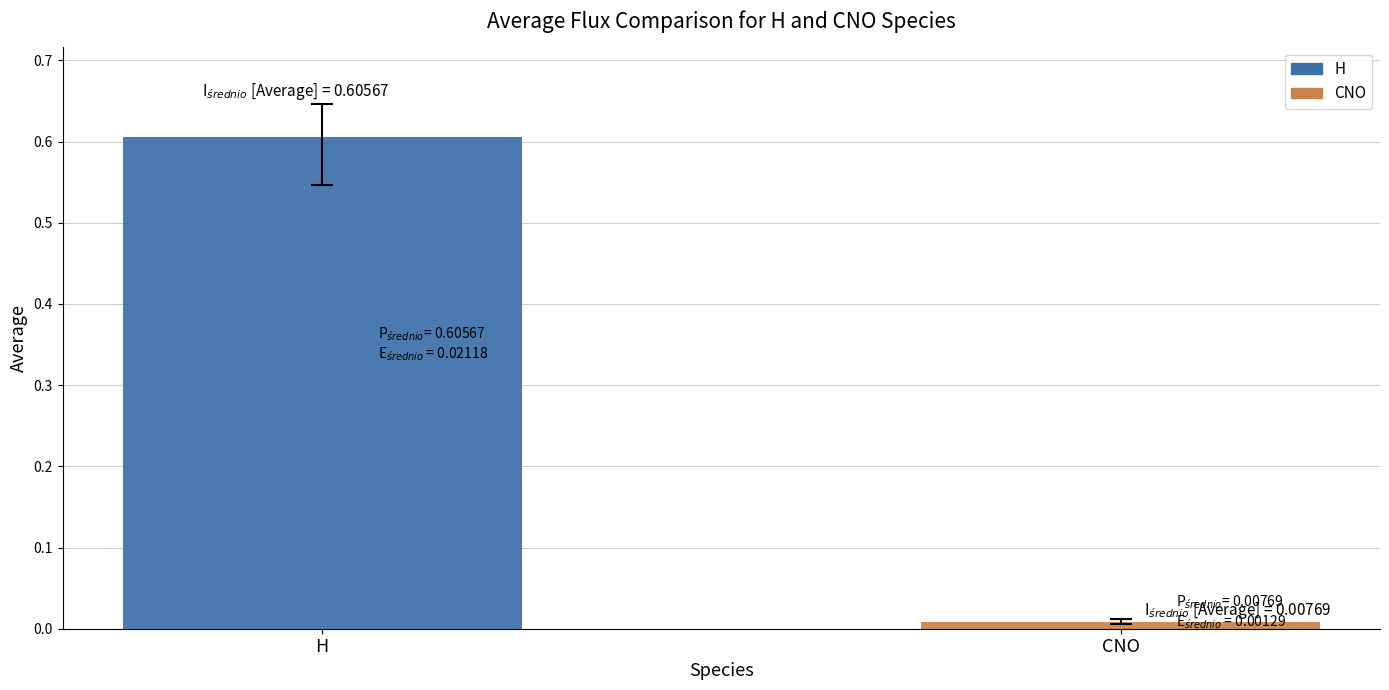

The value at H is 1.0. True or false?

False